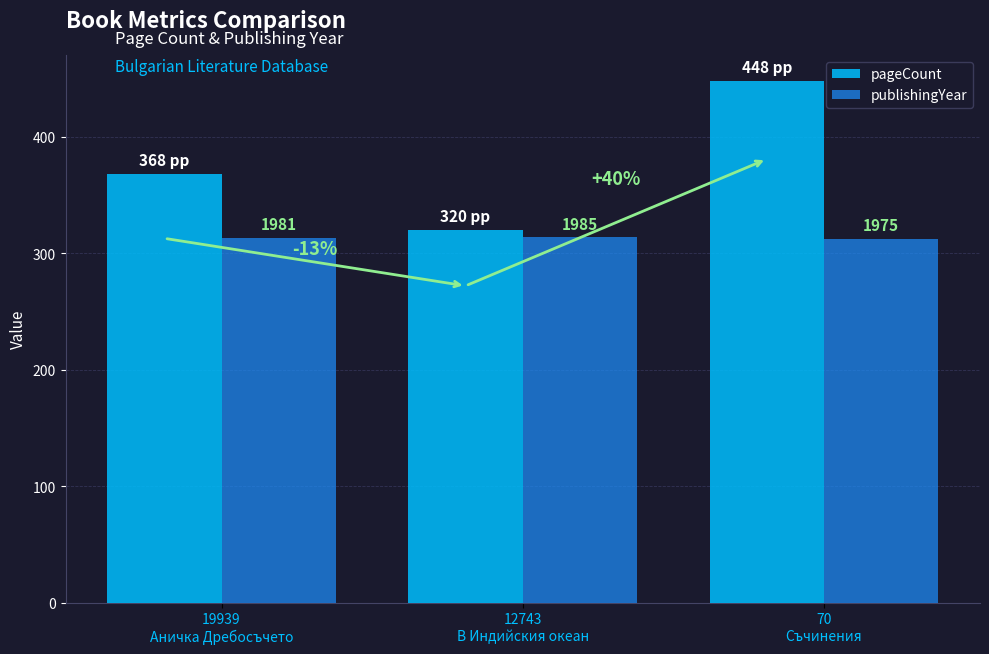

Count the pageCount values in the range 320 to 448.

3